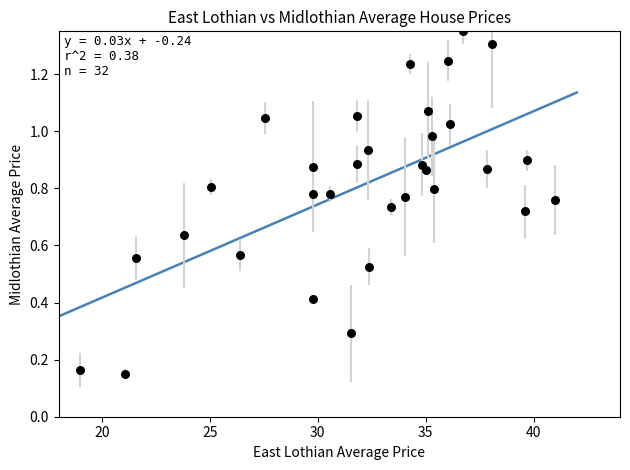

What is the range of X values (max minus min)?

22.0